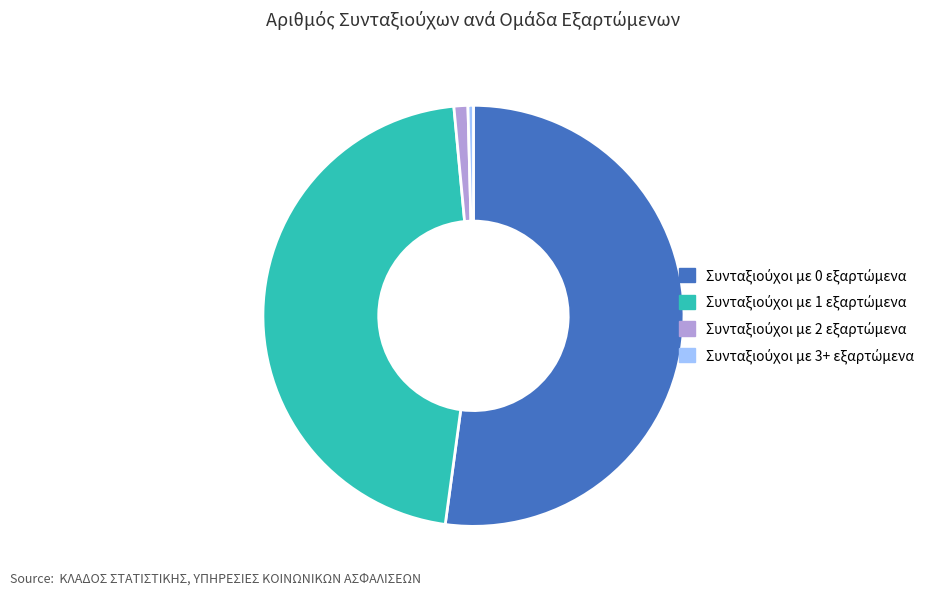

To the nearest percent, what is the combined percentage of Συνταξιούχοι με 0 εξαρτώμενα and Συνταξιούχοι με 3+ εξαρτώμενα?

53%